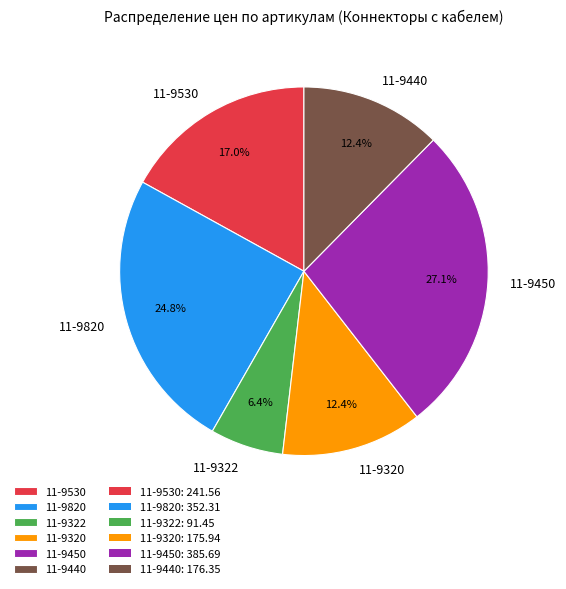

Does 11-9320 account for over 50% of the chart?

No